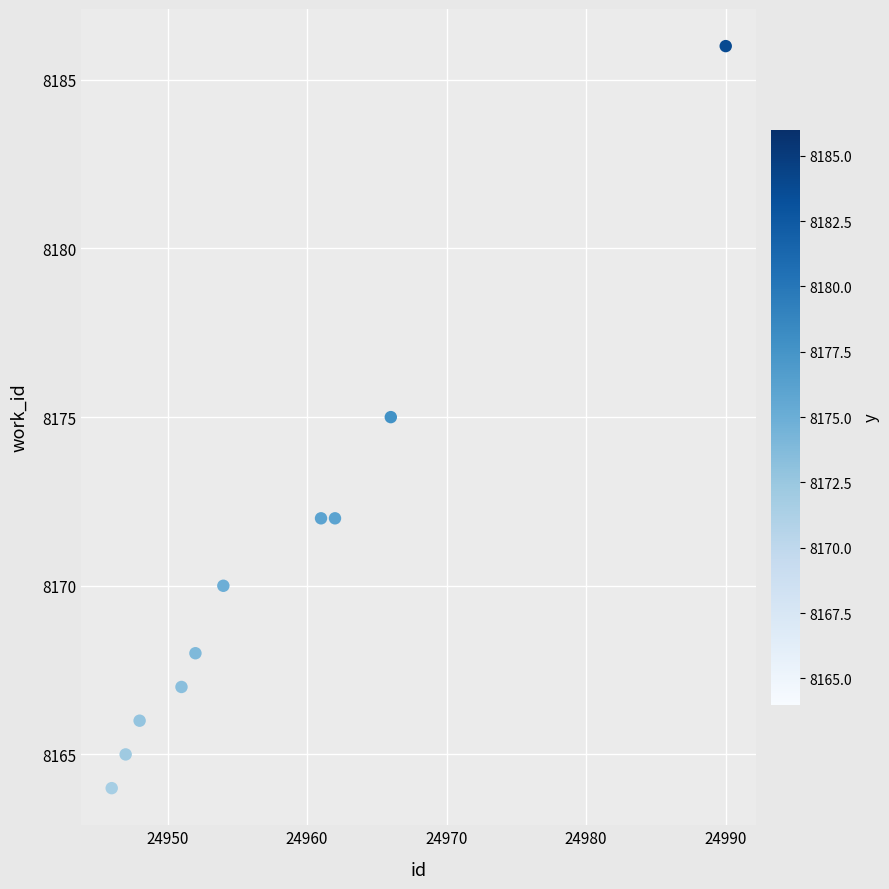

What is the range of Y values (max minus min)?

22